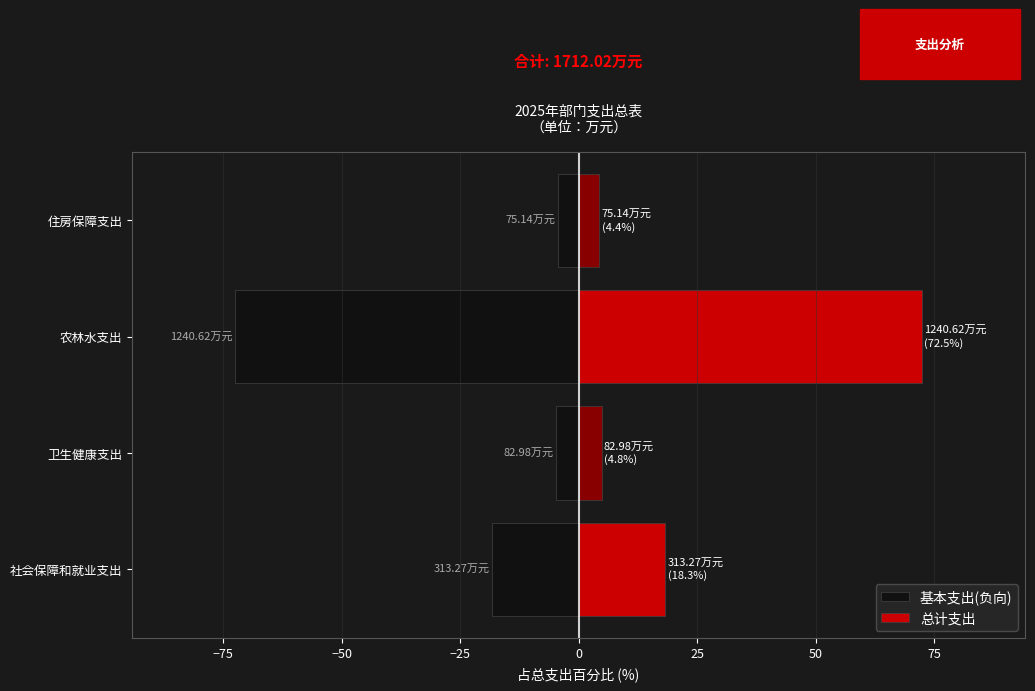

What are all the series names shown in the legend?

基本支出(负向), 总计支出